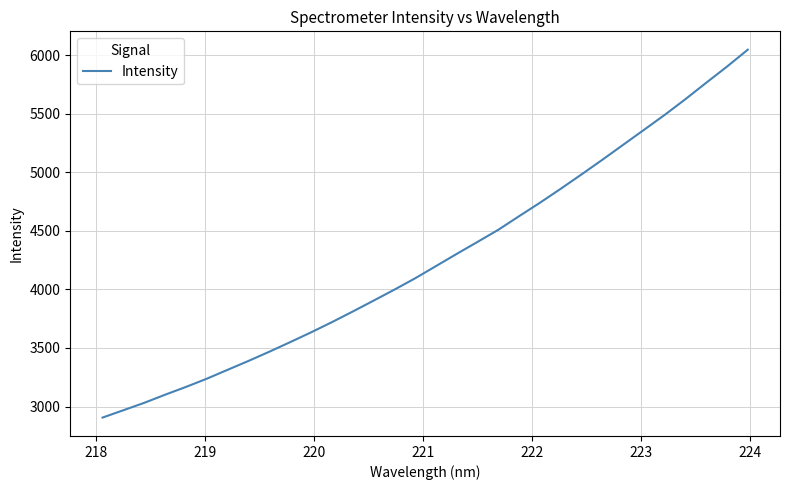

What is the minimum value shown in the chart?

2906.1